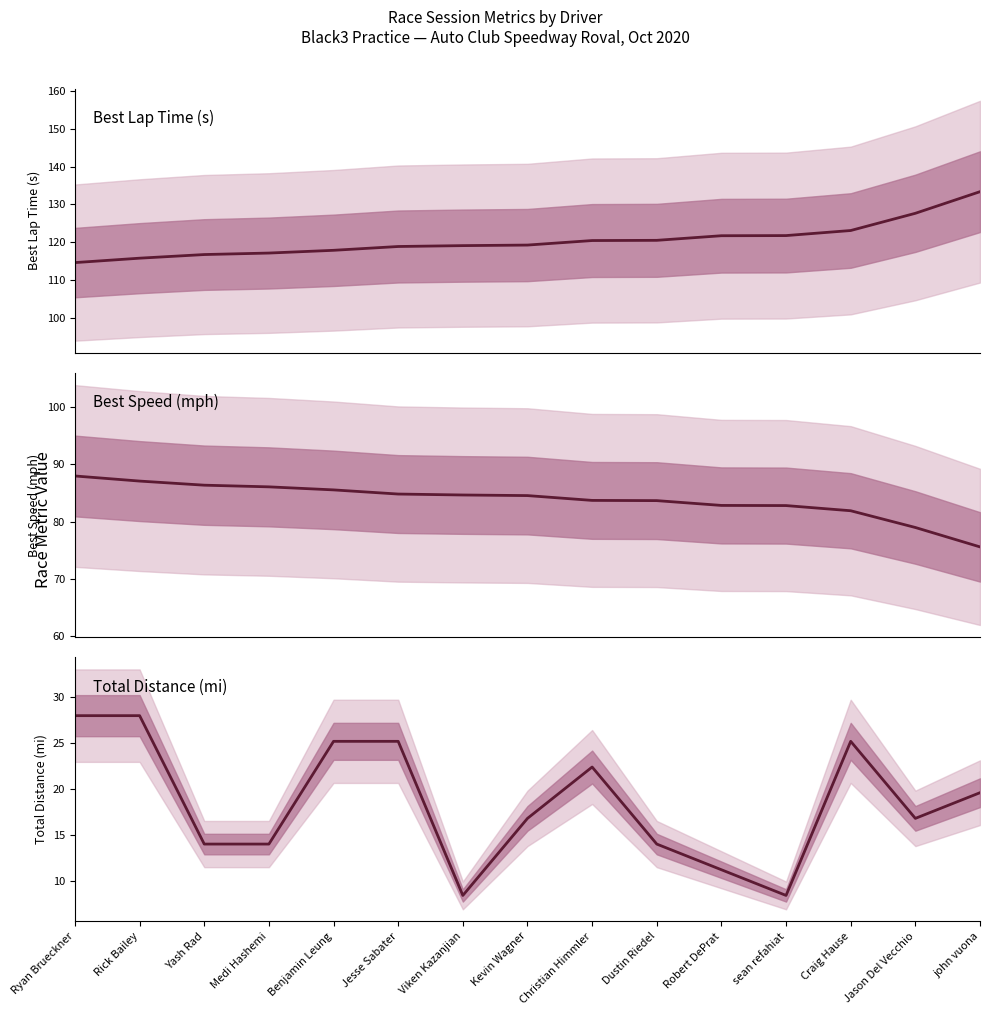

Which has a higher value, Rick Bailey or Christian Himmler?

Christian Himmler